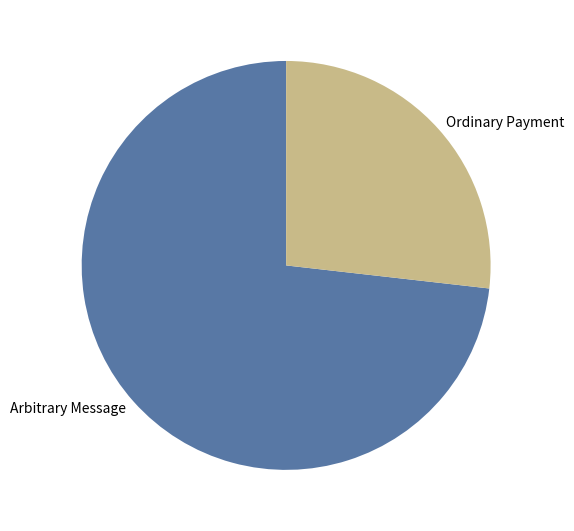

Rank the categories by value from highest to lowest.

Arbitrary Message, Ordinary Payment